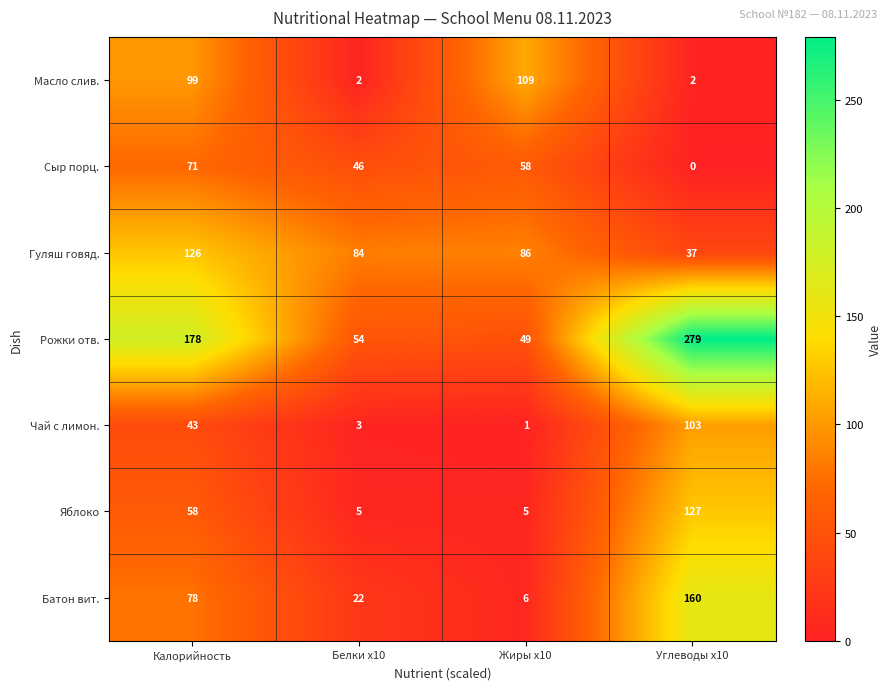

What is the total value across all series at Жиры x10?

314